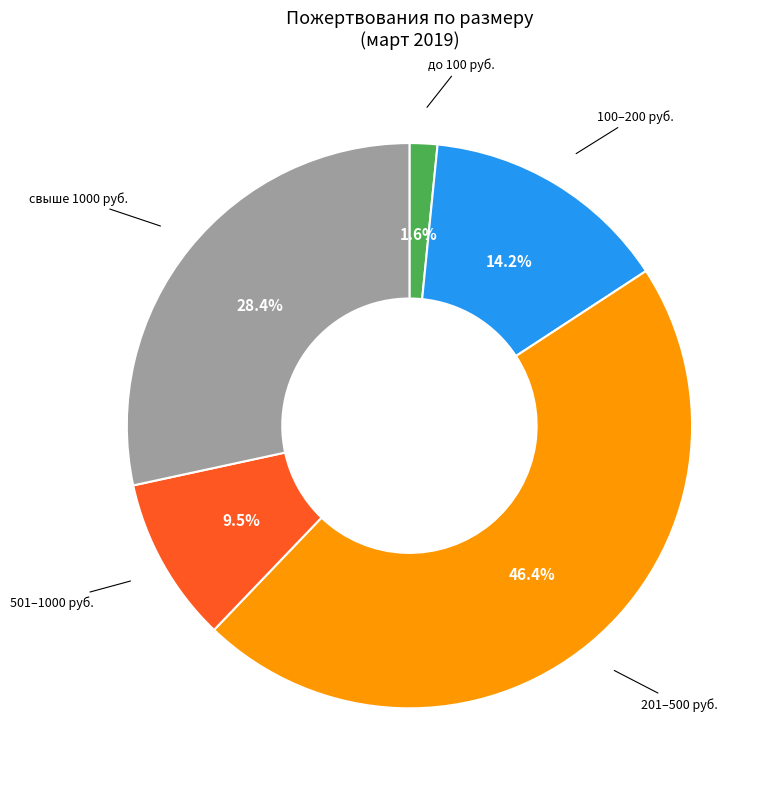

To the nearest percent, what is the difference between the largest and smallest slice percentages?

45%